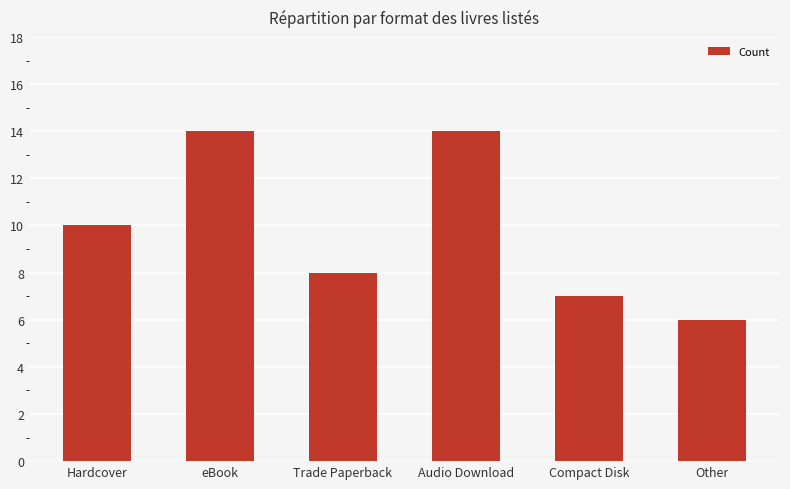

Approximately how many times larger is the value at Audio Download compared to Compact Disk?

2.0